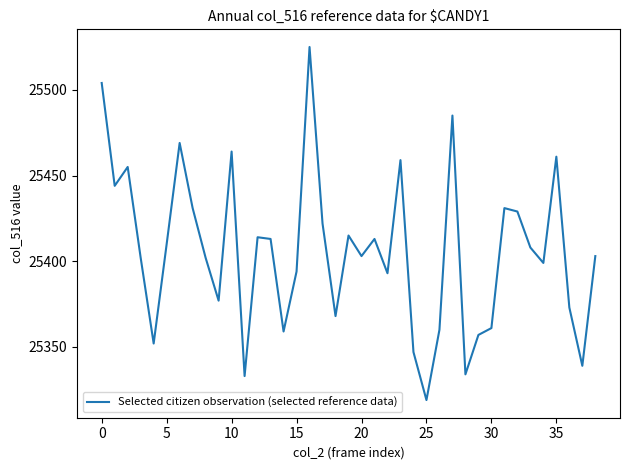

Reading left to right, extract all data points from this chart.

25504	25444	25455	25402	25352	25410	25469	25431	25402	25377	25464	25333	25414	25413	25359	25394	25525	25422	25368	25415	25403	25413	25393	25459	25347	25319	25360	25485	25334	25357	25361	25431	25429	25408	25399	25461	25373	25339	25403